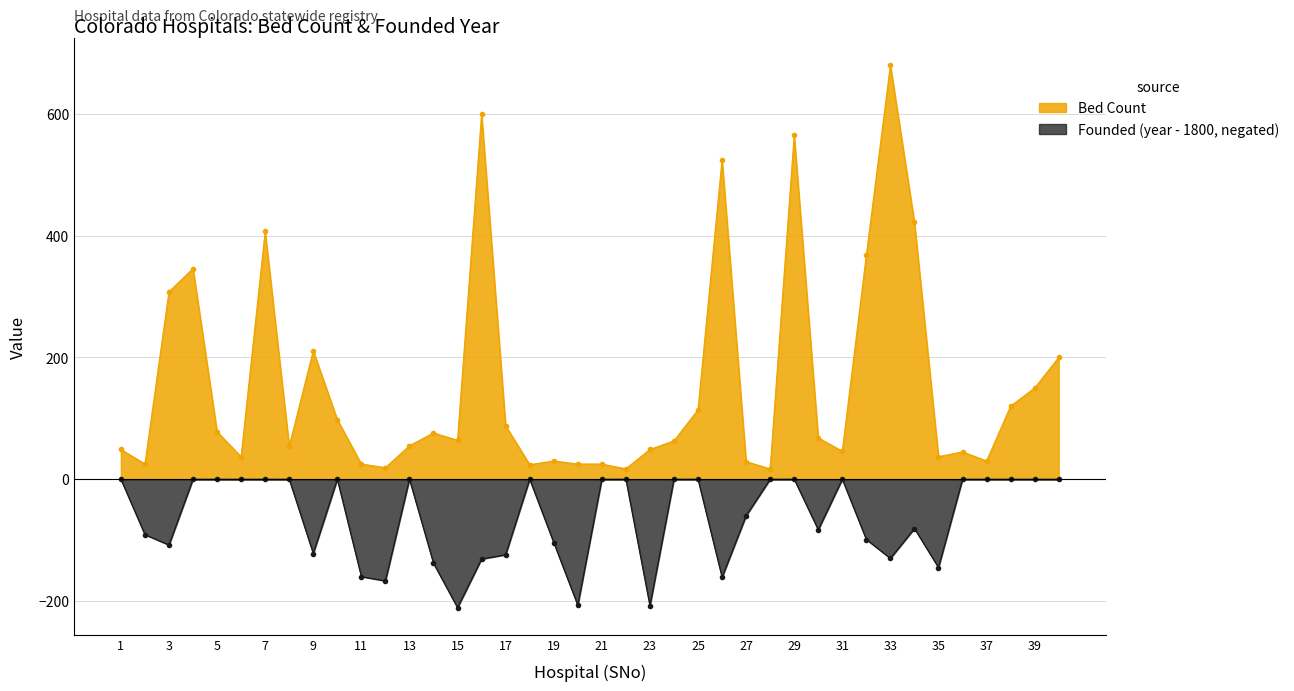

Rank the categories by value from highest to lowest.

33, 16, 29, 26, 34, 7, 32, 4, 3, 9, 40, 39, 38, 25, 10, 17, 5, 14, 30, 15, 24, 13, 8, 1, 23, 31, 36, 6, 35, 19, 37, 27, 2, 11, 20, 21, 18, 12, 22, 28